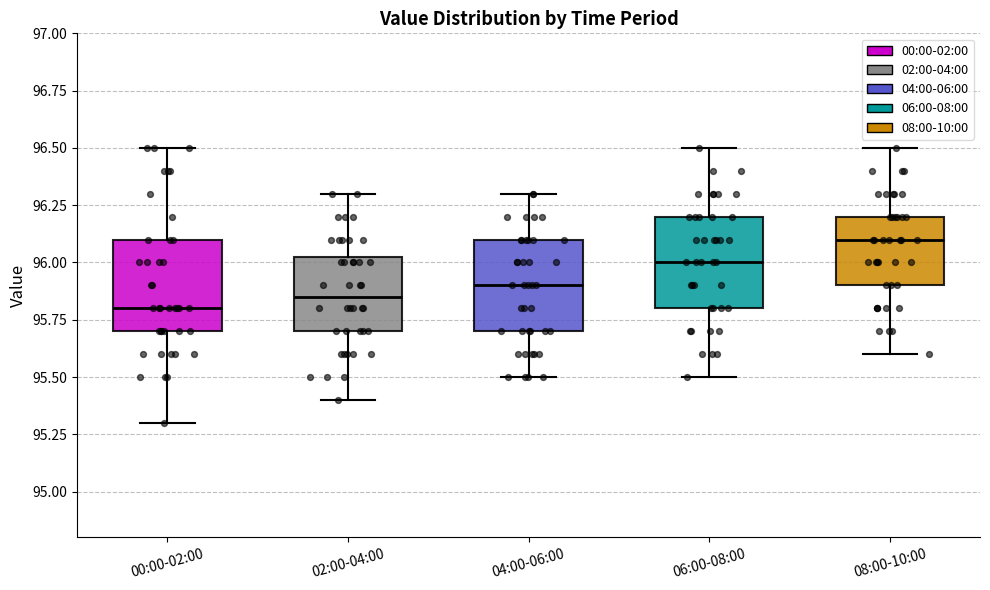

Where does the lower whisker of the box for 00:00-02:00 end on the y-axis? The values are not printed on the chart, so give them approximately, as read against the axis.

95.30